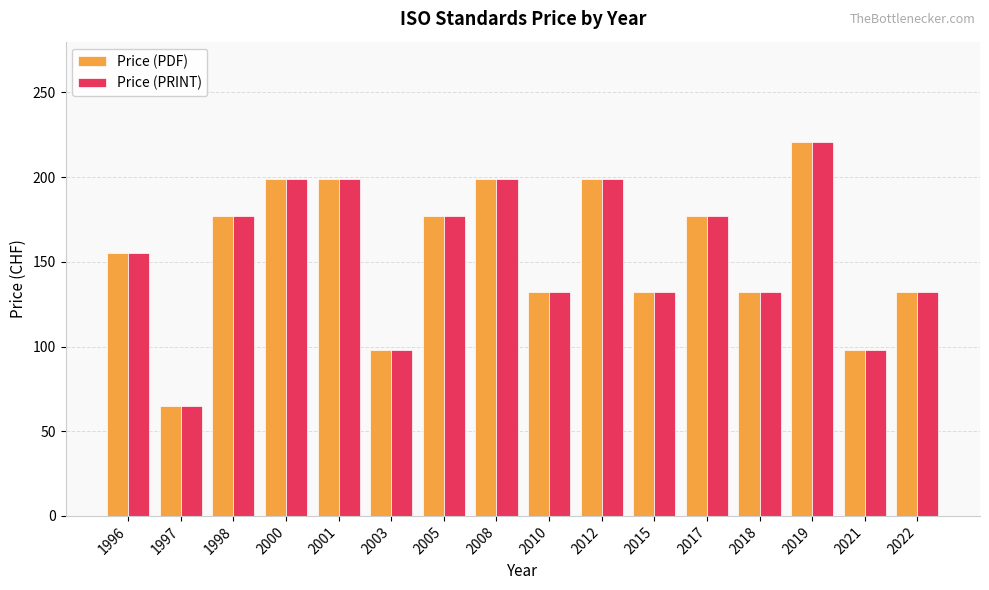

The value of Price (PDF) at 2001 is 297. True or false?

False